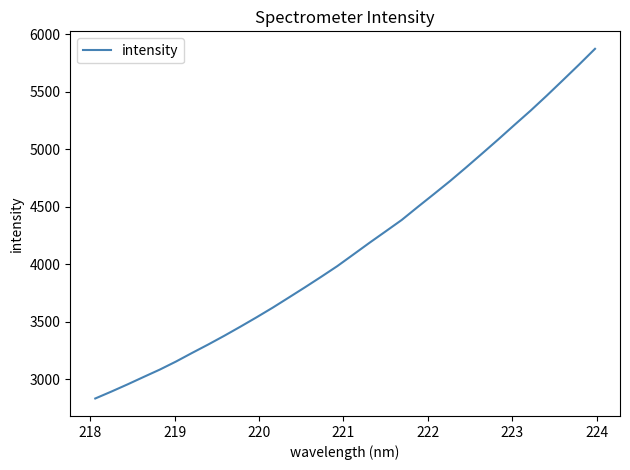

What is the maximum value shown in the chart?

5874.4